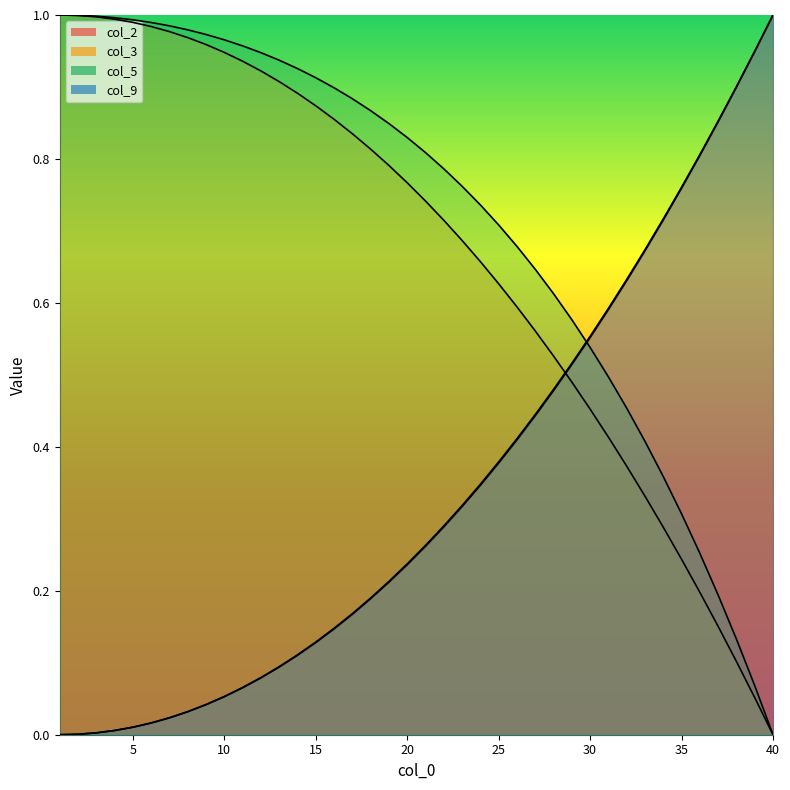

Which category has the highest value in the col_2 series?

40